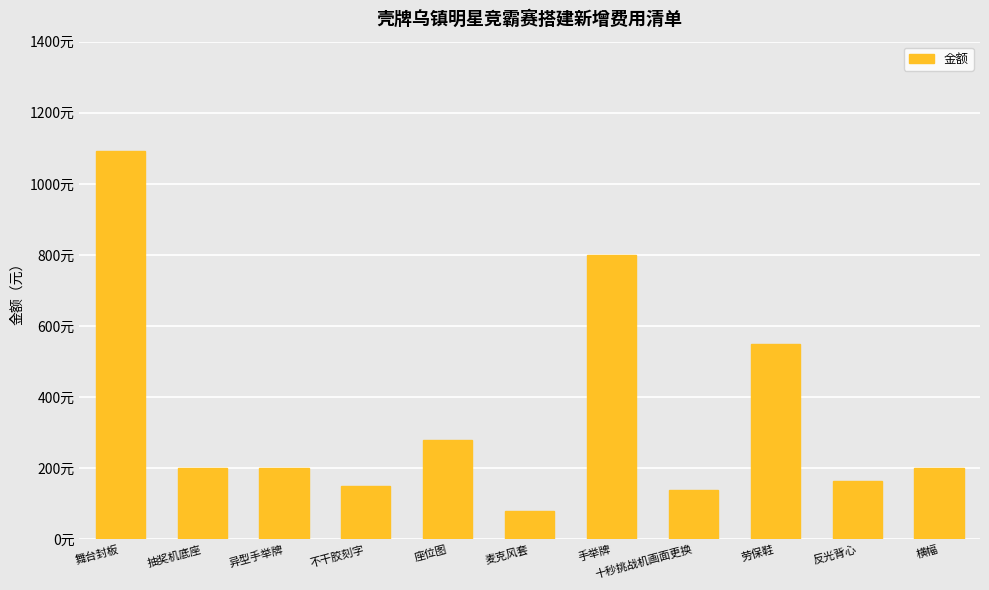

Are the bars horizontal?

No